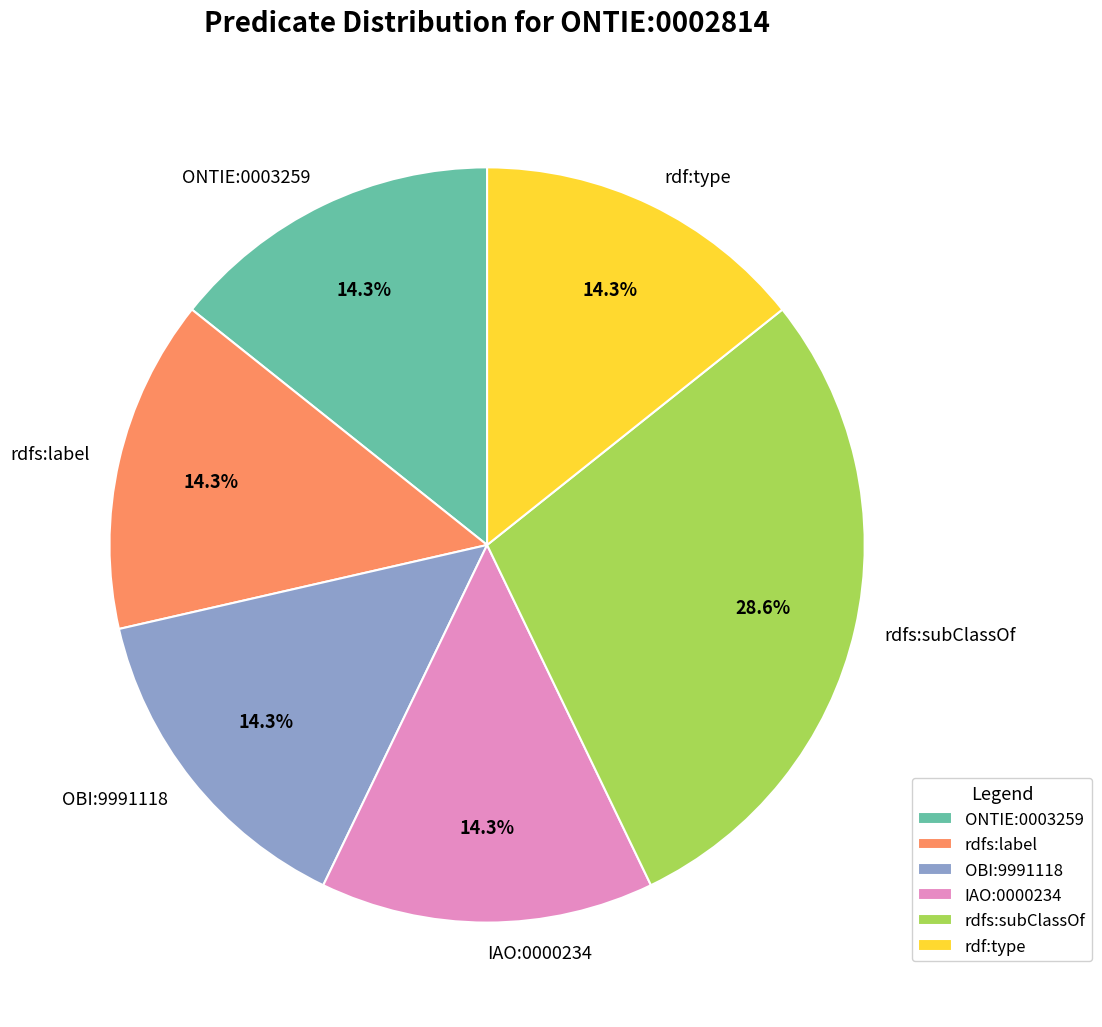

To the nearest percent, what is the average slice percentage?

17%